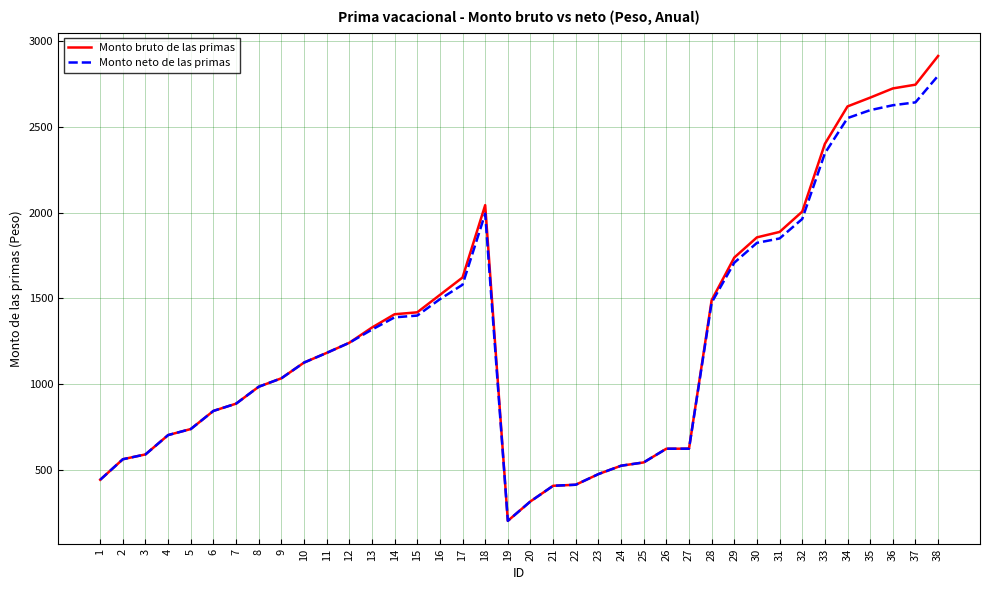

At which category is the sum across all series the highest?

38